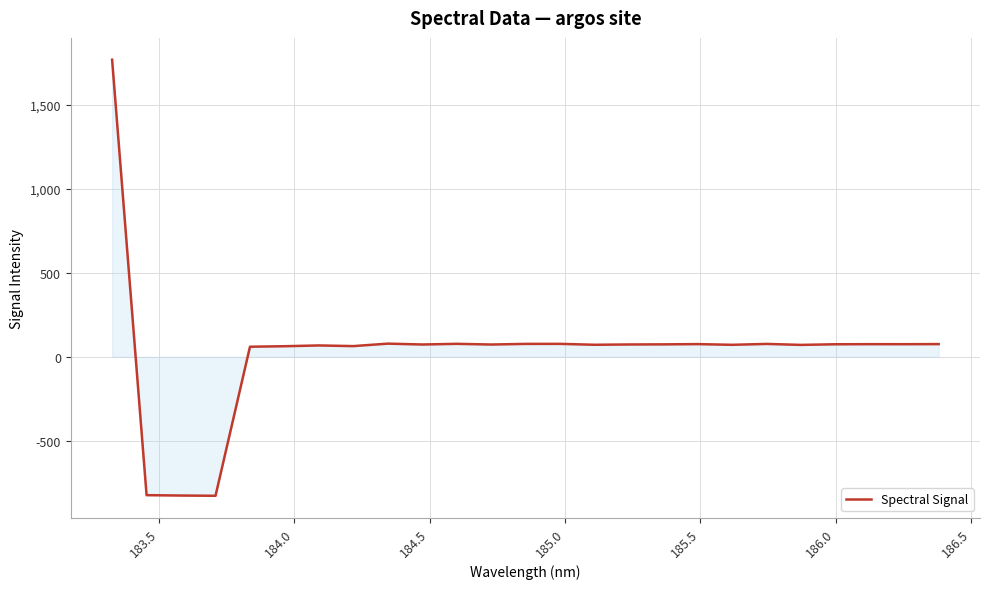

True or false: there are more than 1 points higher than both neighbors.

True